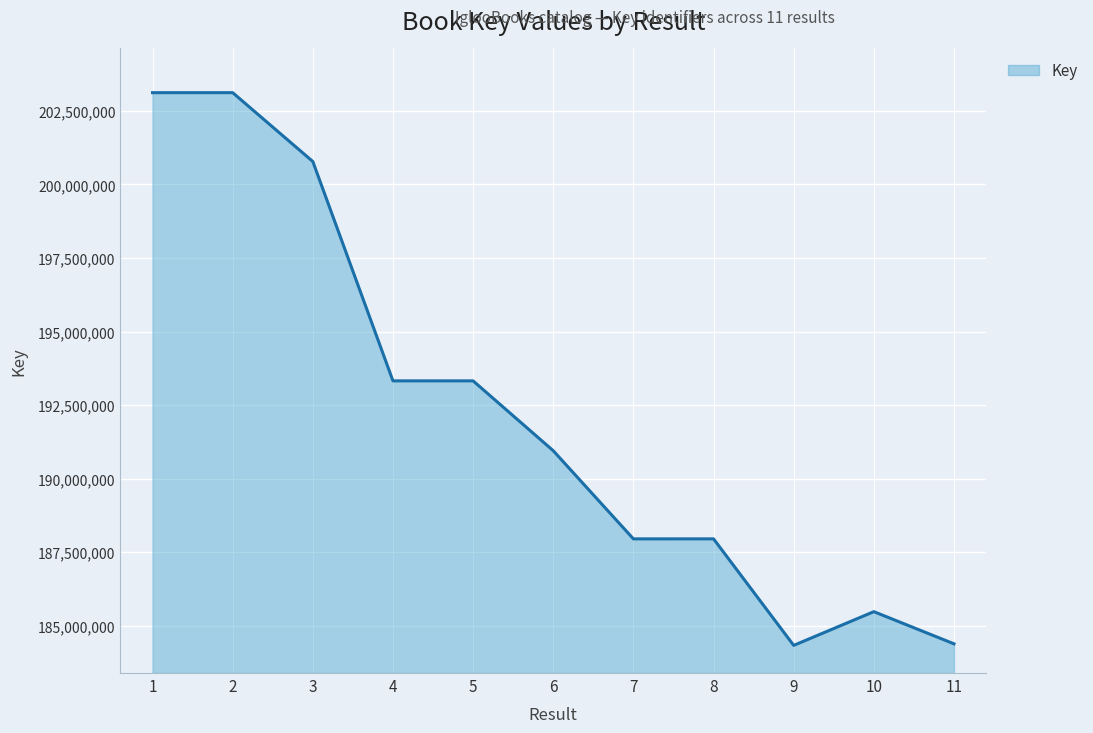

What is the maximum value shown in the chart?

203121644